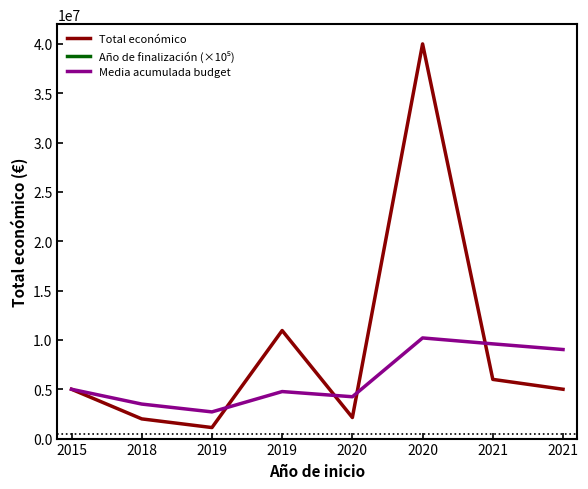

The value of Media acumulada budget at 2021 is 2284800.1. True or false?

False